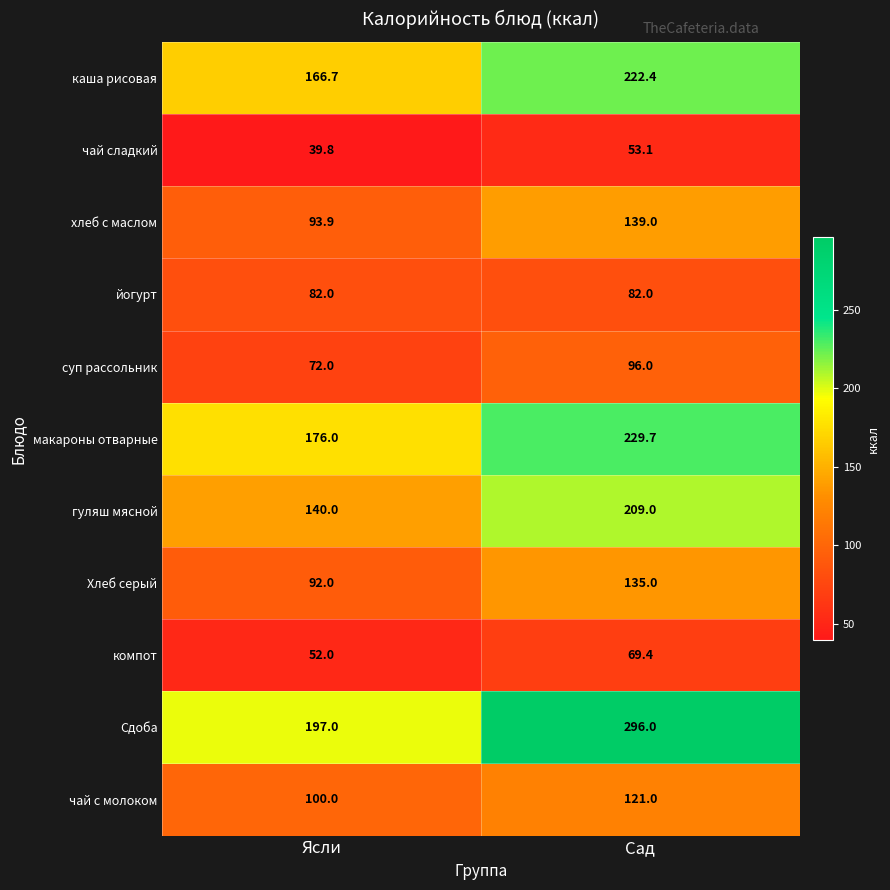

What is the maximum value shown in the chart?

296.0